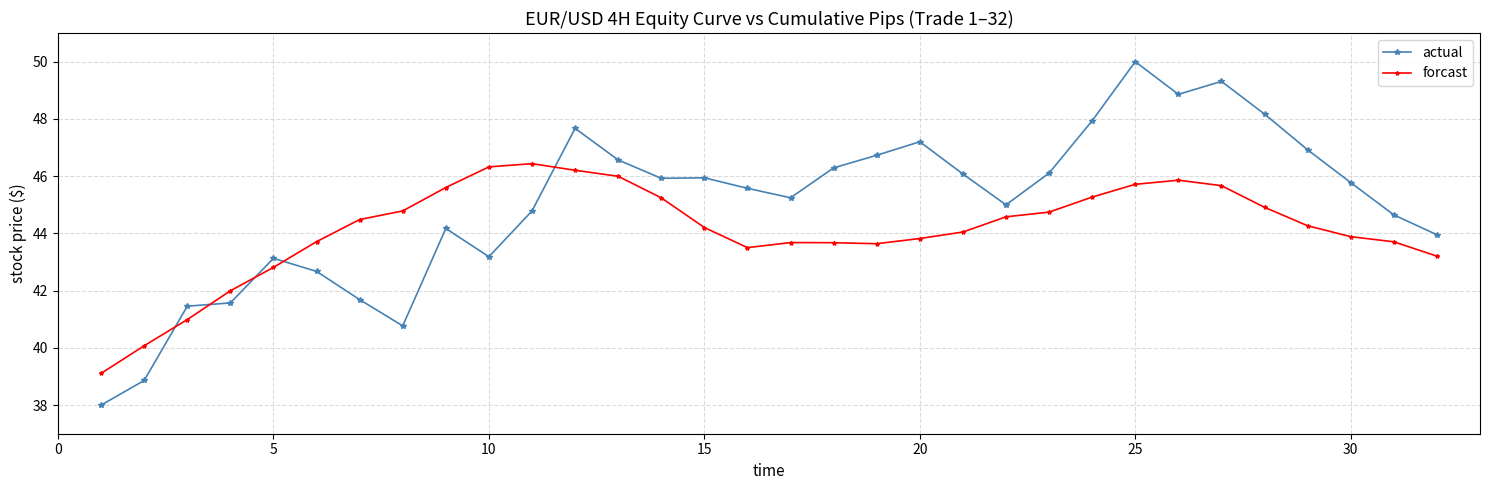

List the series in order of their peak value, lowest first.

forcast, actual